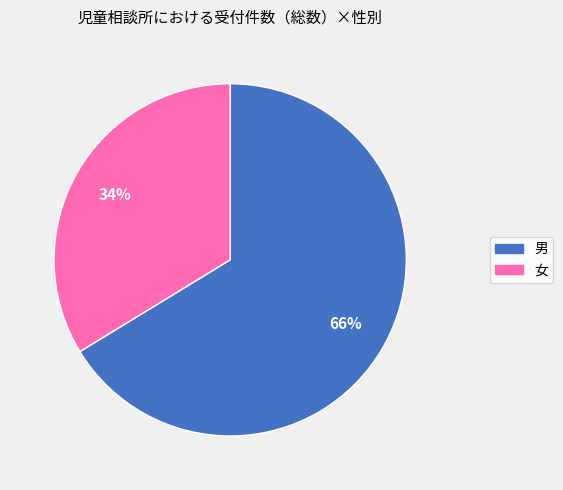

To the nearest percent, what is the average slice percentage?

50%